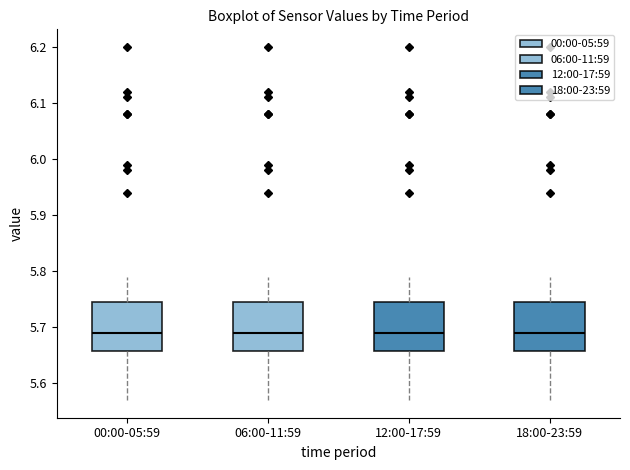

Reading left to right, read every box against the y-axis: the position of its median line, the range the box covers, and the ends of its whiskers. The values are not printed on the chart, so give them approximately, as read against the axis.

00:00-05:59: median 5.69, box 5.66 to 5.75, whiskers 5.57 to 5.79
06:00-11:59: median 5.69, box 5.66 to 5.75, whiskers 5.57 to 5.79
12:00-17:59: median 5.69, box 5.66 to 5.75, whiskers 5.57 to 5.79
18:00-23:59: median 5.69, box 5.66 to 5.75, whiskers 5.57 to 5.79